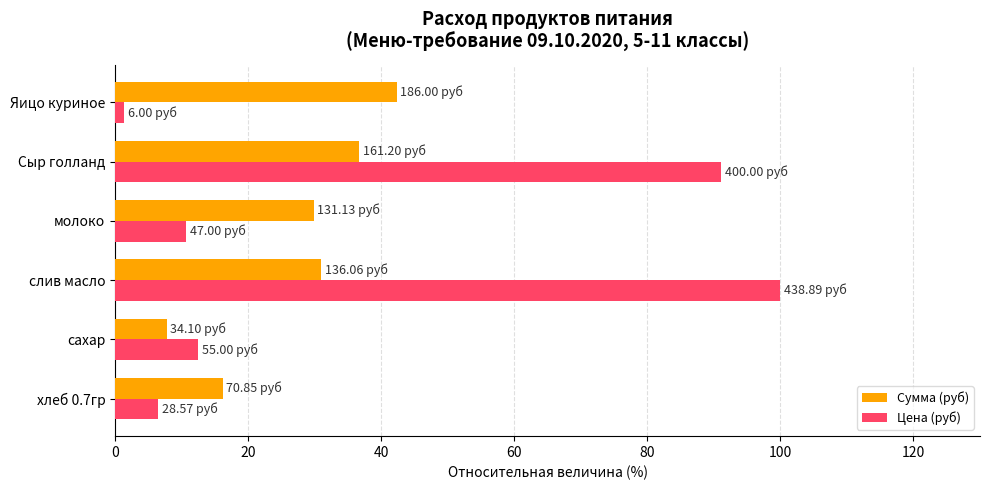

Rank the series by their maximum value, from highest to lowest.

Цена (руб), Сумма (руб)